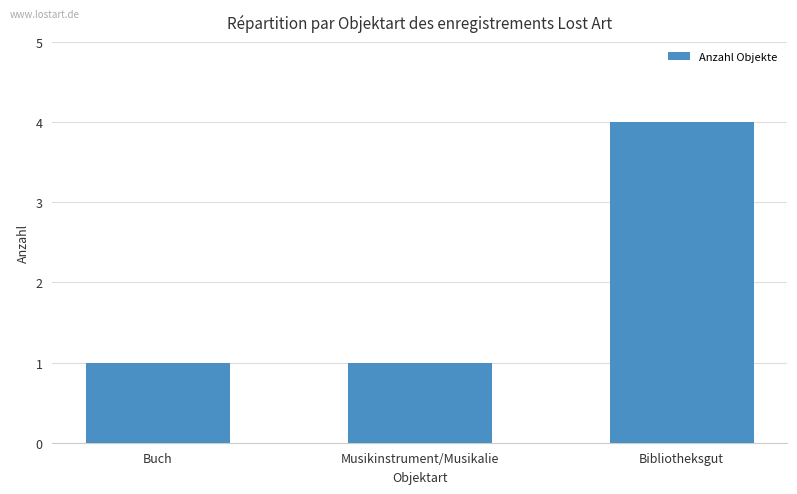

Does the chart contain stacked bars?

No